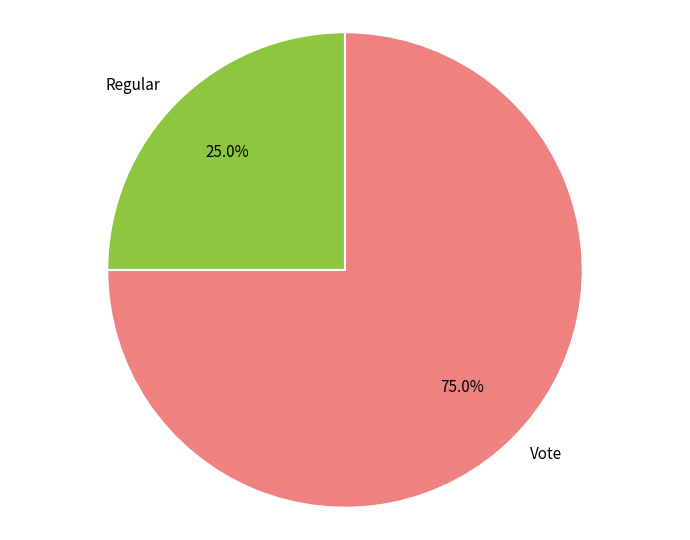

To the nearest percent, what is the average slice percentage?

50%